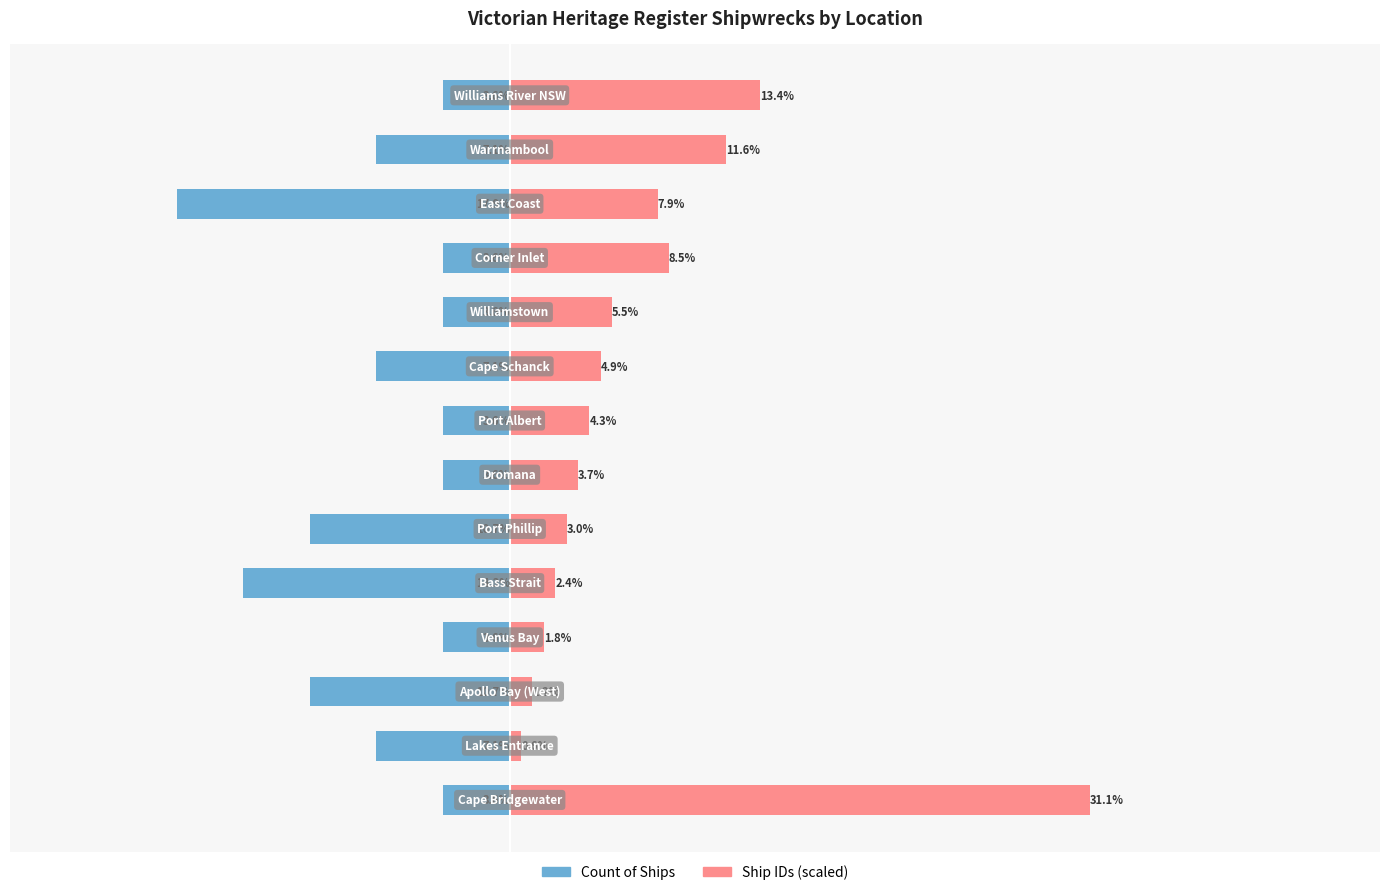

Does the chart contain any negative values?

Yes